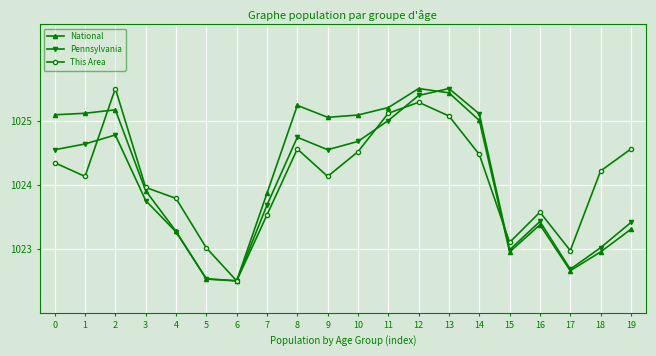

How many series are shown in this chart?

3